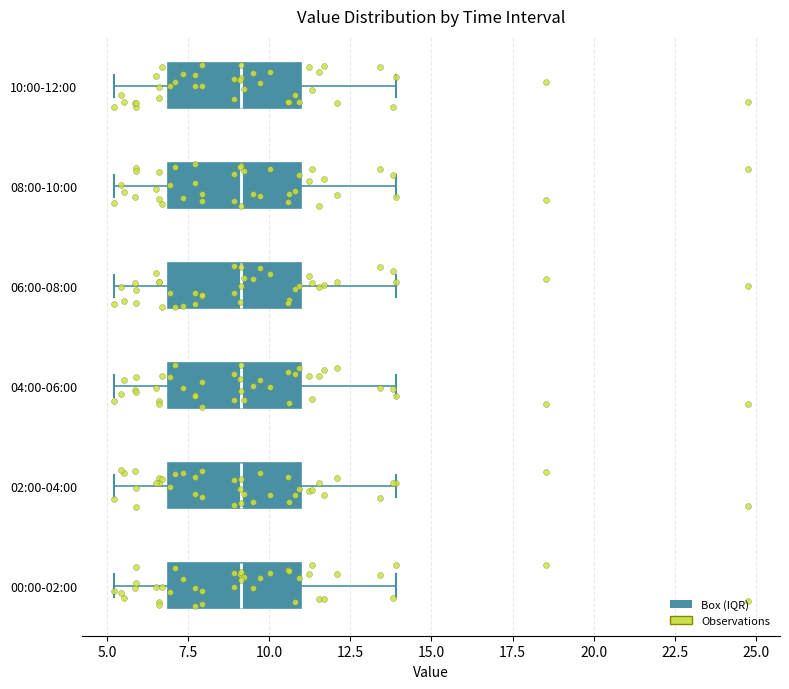

Reading bottom to top, transcribe this box plot: for each box, give where its median line is, the range the box spans, and where its two whiskers end, as read against the x-axis. The values are not printed on the chart, so give them approximately, as read against the axis.

00:00-02:00: median 9, box 7 to 11, whiskers 5 to 14
02:00-04:00: median 9, box 7 to 11, whiskers 5 to 14
04:00-06:00: median 9, box 7 to 11, whiskers 5 to 14
06:00-08:00: median 9, box 7 to 11, whiskers 5 to 14
08:00-10:00: median 9, box 7 to 11, whiskers 5 to 14
10:00-12:00: median 9, box 7 to 11, whiskers 5 to 14